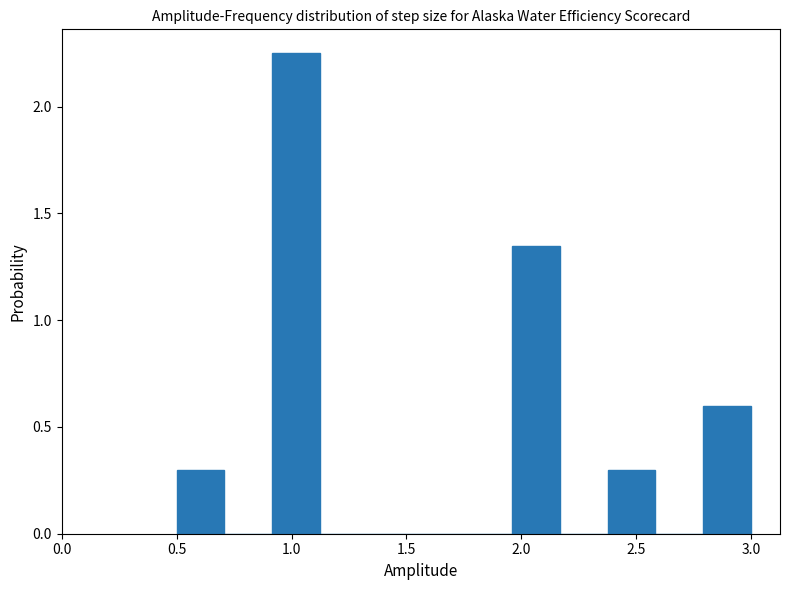

Over which range of the x-axis is the bar tallest?

0.90 to 1.15